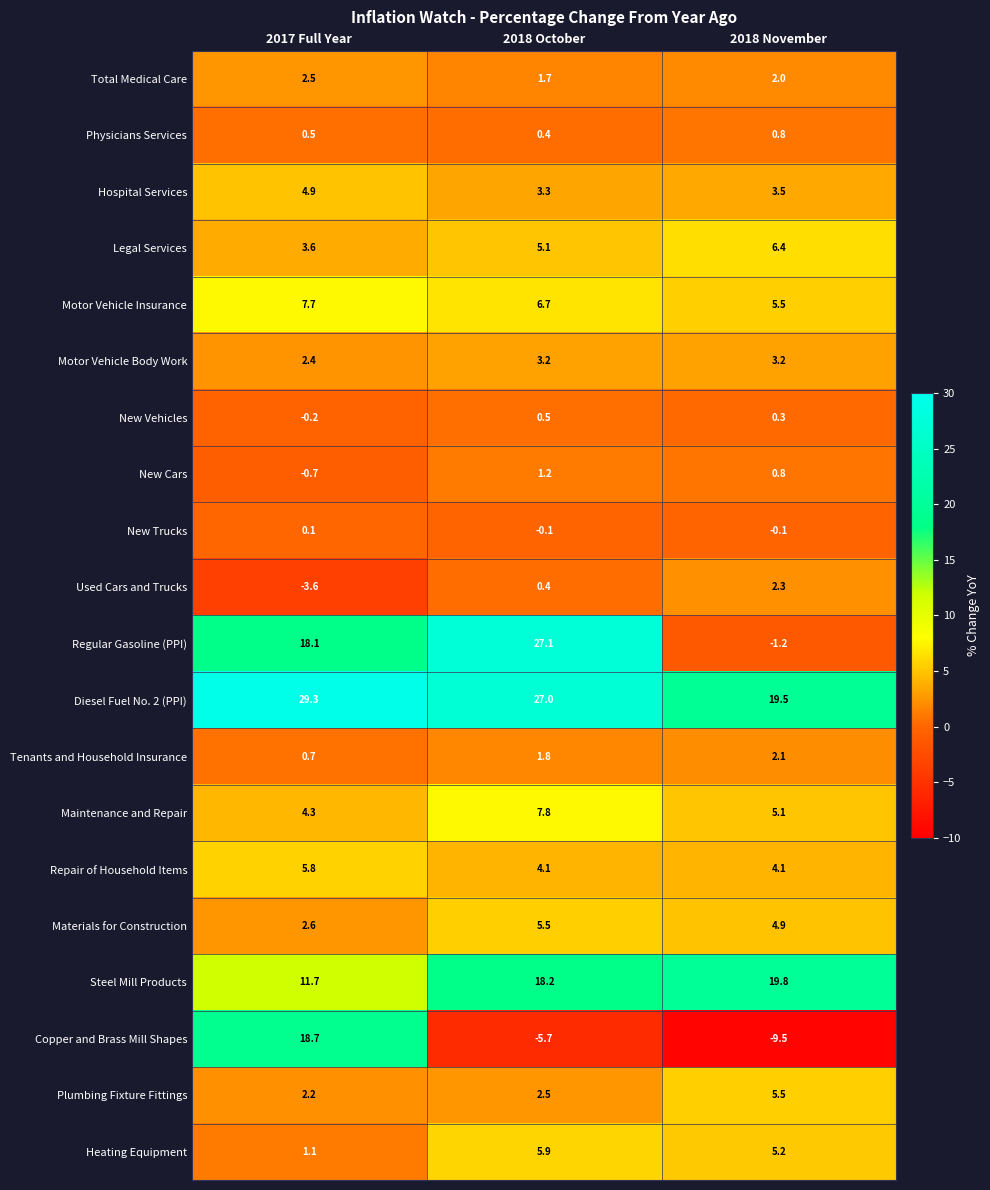

True or false: Tenants and Household Insurance has a value of 0.7 at 2017 Full Year.

True